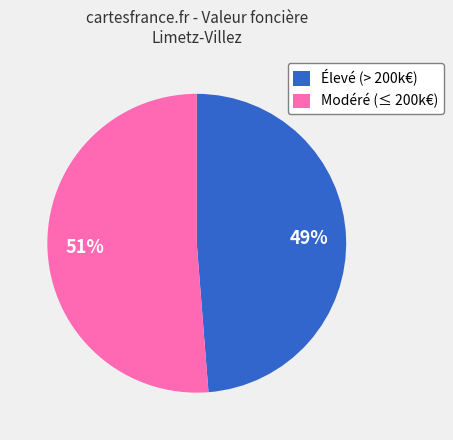

Do Modéré (≤ 200k€) and Élevé (> 200k€) together represent more than half of the pie?

Yes